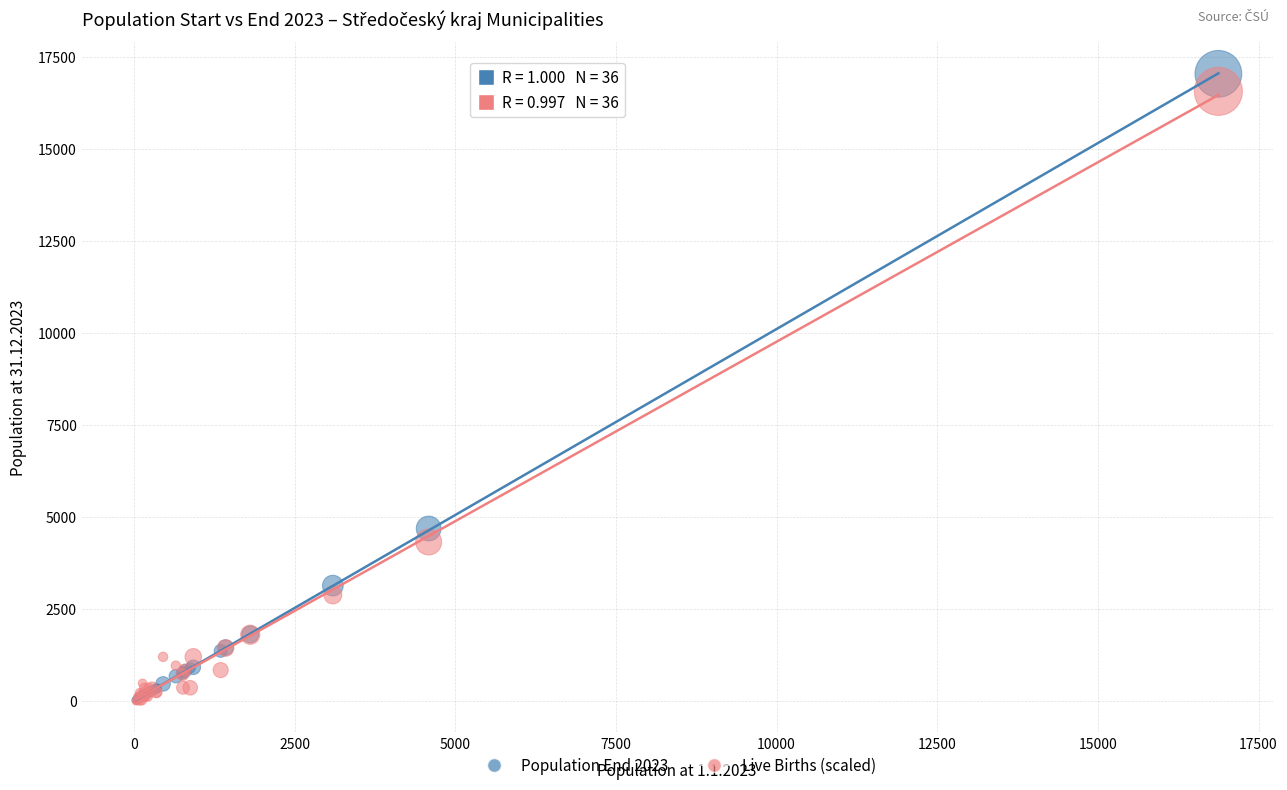

What are all the series names shown in the legend?

Population End 2023, Live Births (scaled)